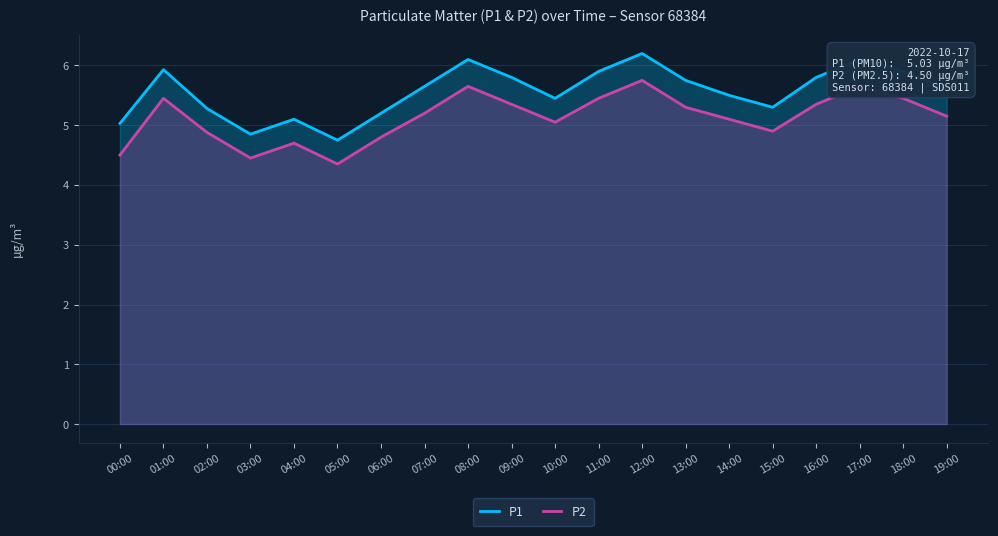

At how many categories does at least one series exceed 5?

18